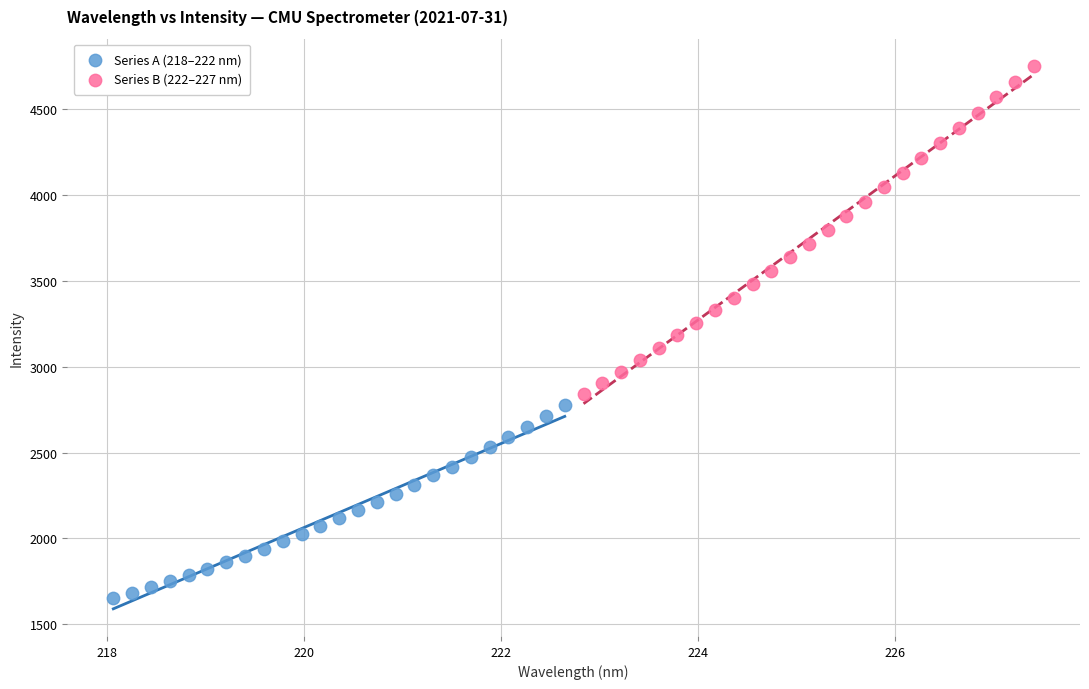

Which series has the widest spread of Y values?

Series B (222–227 nm)